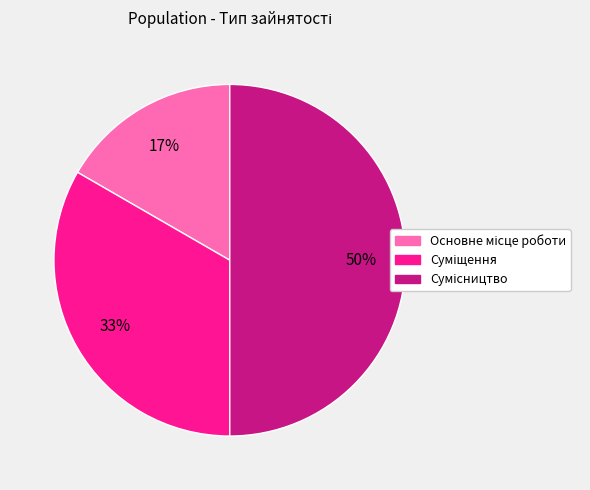

To the nearest percent, what is the difference between the largest and smallest slice percentages?

33%